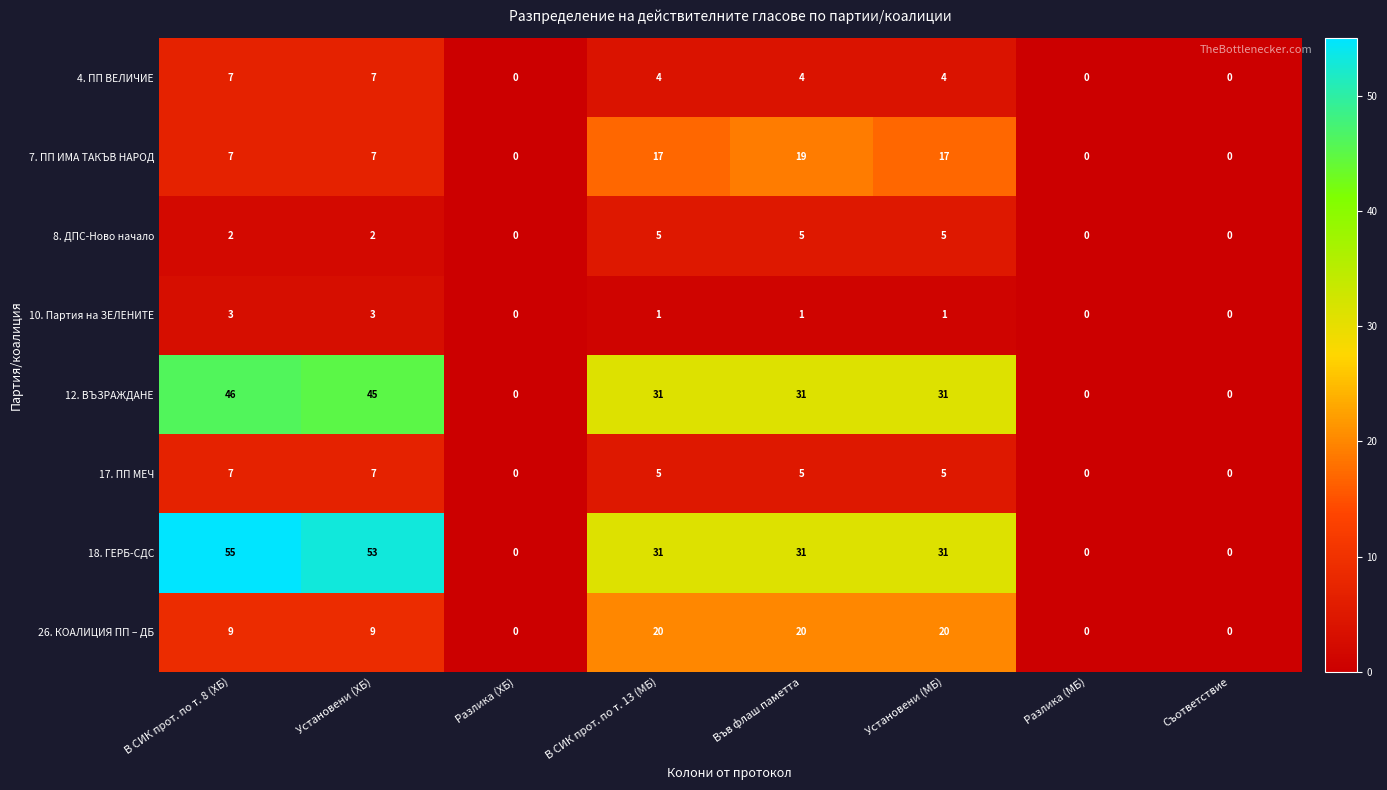

What is the sum of the 7. ПП ИМА ТАКЪВ НАРОД values at Разлика (МБ) and Установени (ХБ)?

7